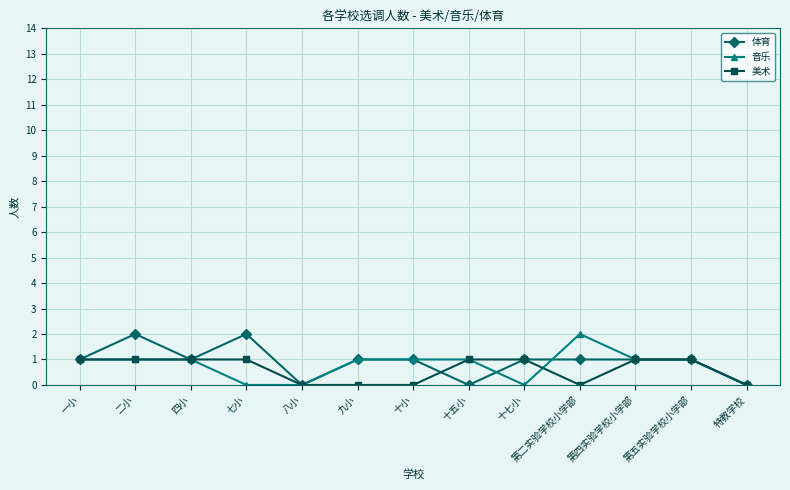

The value of 音乐 at 一小 is 0. True or false?

False